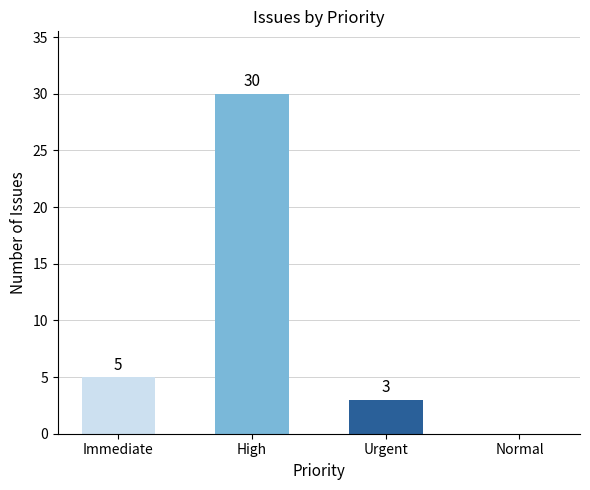

Where is the data nearest to the value 15?

Immediate